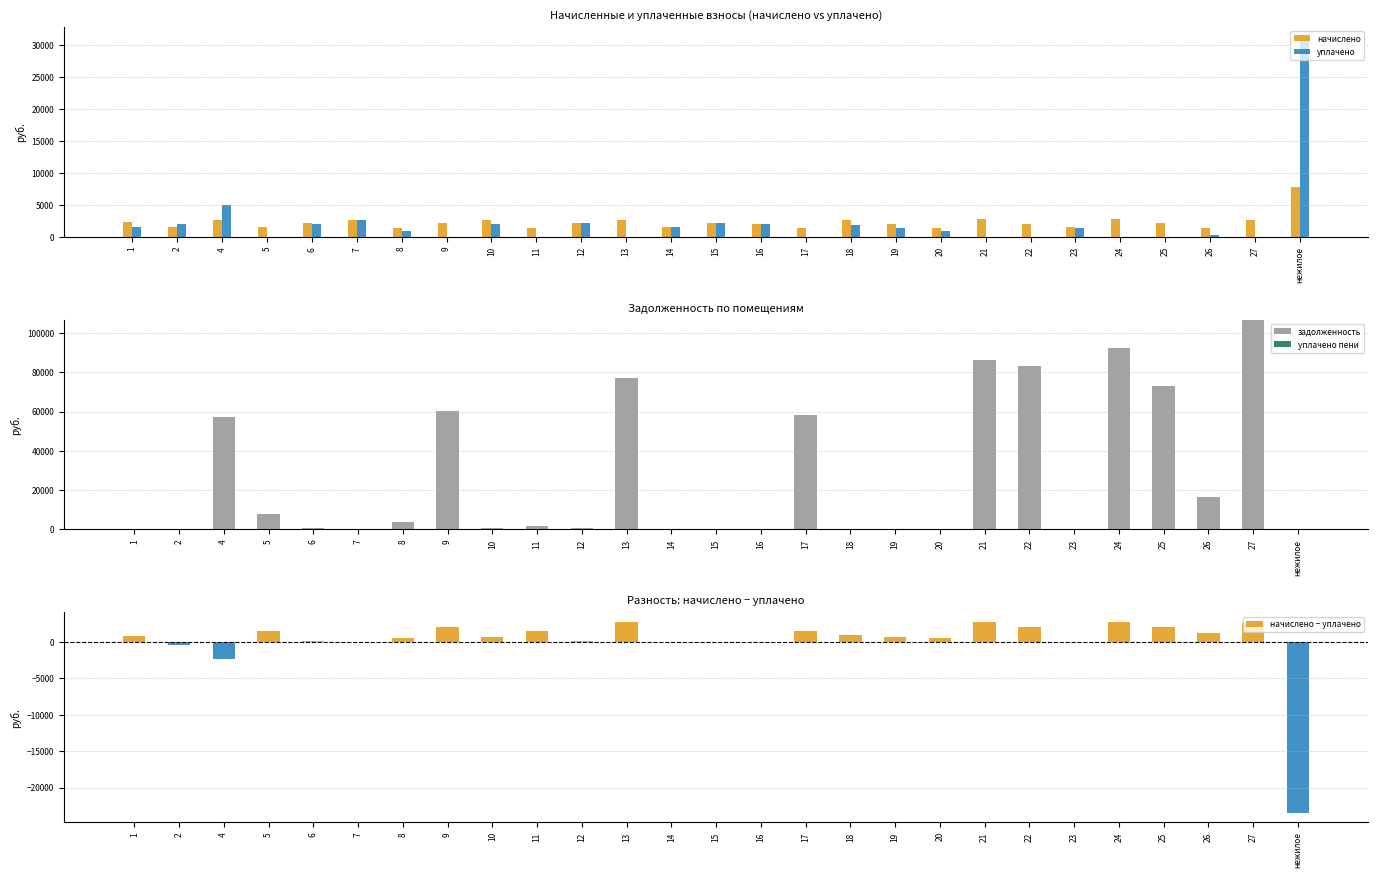

Is it true that уплачено пени equals 0.0 at 27?

True